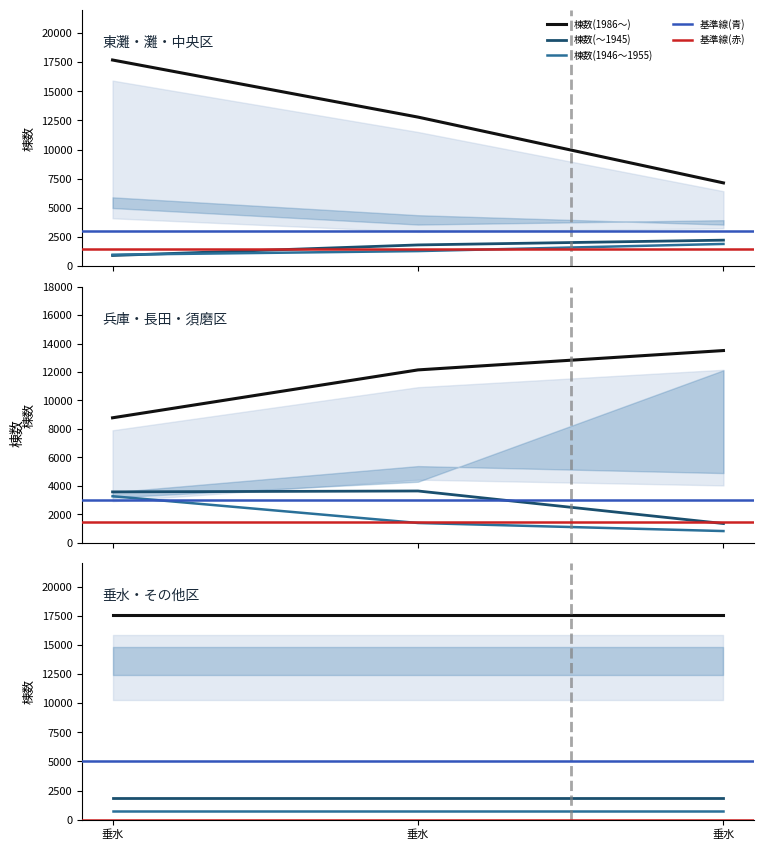

Is it true that 棟数(1986～) equals 12147 at 長田?

True